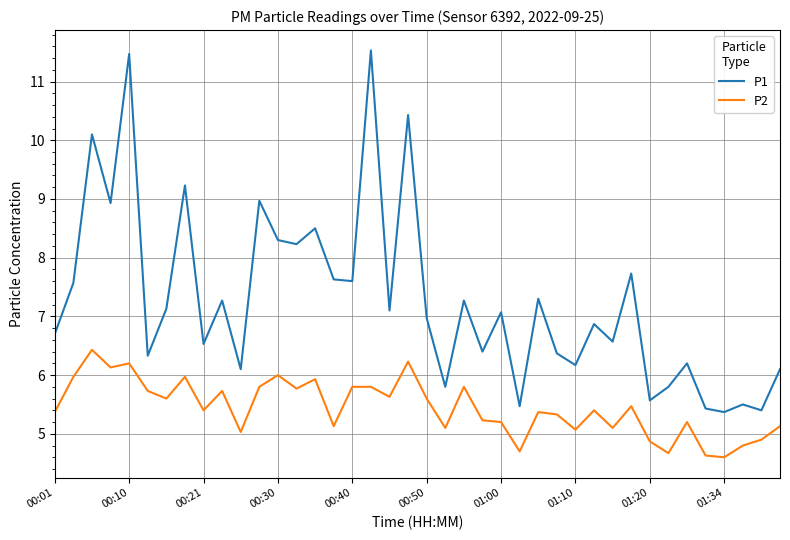

What is the difference between the maximum and minimum values in the P1 series?

6.2